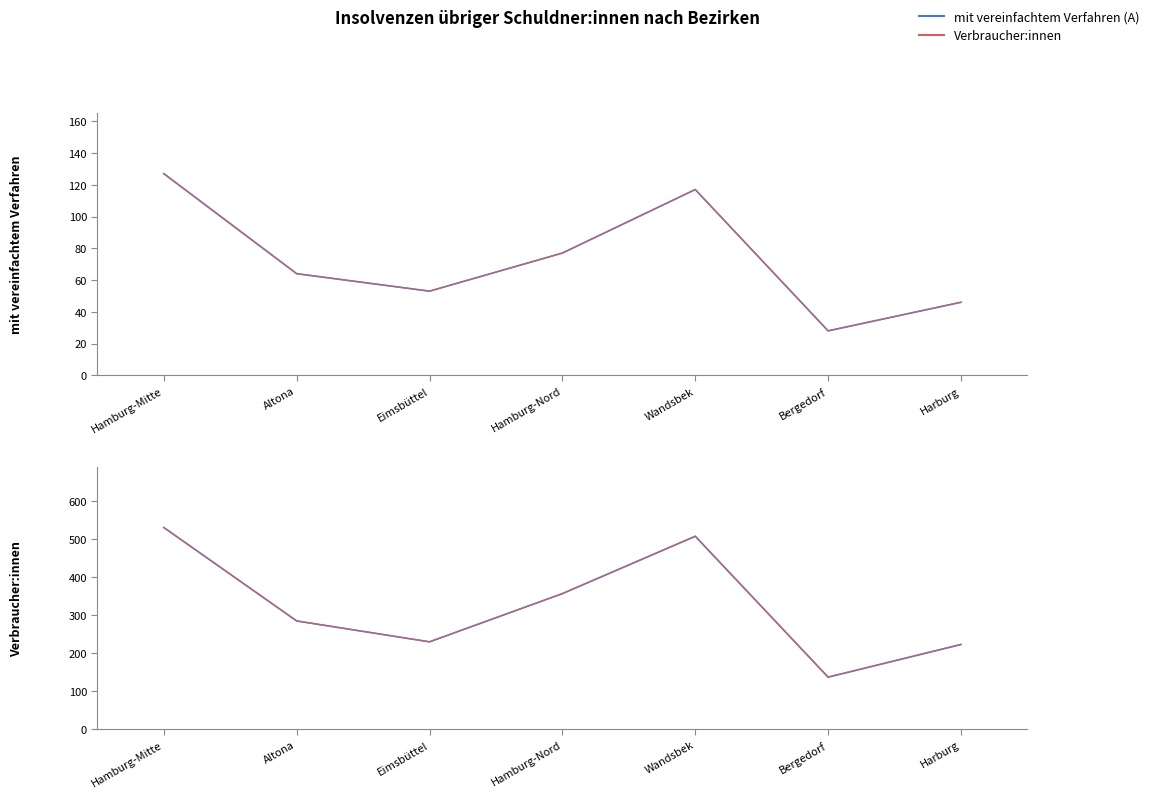

Reading left to right, list all the values displayed in this chart.

mit vereinfachtem Verfahren (A): Hamburg-Mitte=127	Altona=64	Eimsbüttel=53	Hamburg-Nord=77	Wandsbek=117	Bergedorf=28	Harburg=46
mit vereinfachtem Verfahren: Hamburg-Mitte=127	Altona=64	Eimsbüttel=53	Hamburg-Nord=77	Wandsbek=117	Bergedorf=28	Harburg=46
Verbraucher:innen (A): Hamburg-Mitte=531	Altona=285	Eimsbüttel=230	Hamburg-Nord=357	Wandsbek=508	Bergedorf=137	Harburg=223
Verbraucher:innen: Hamburg-Mitte=531	Altona=285	Eimsbüttel=230	Hamburg-Nord=357	Wandsbek=508	Bergedorf=137	Harburg=223